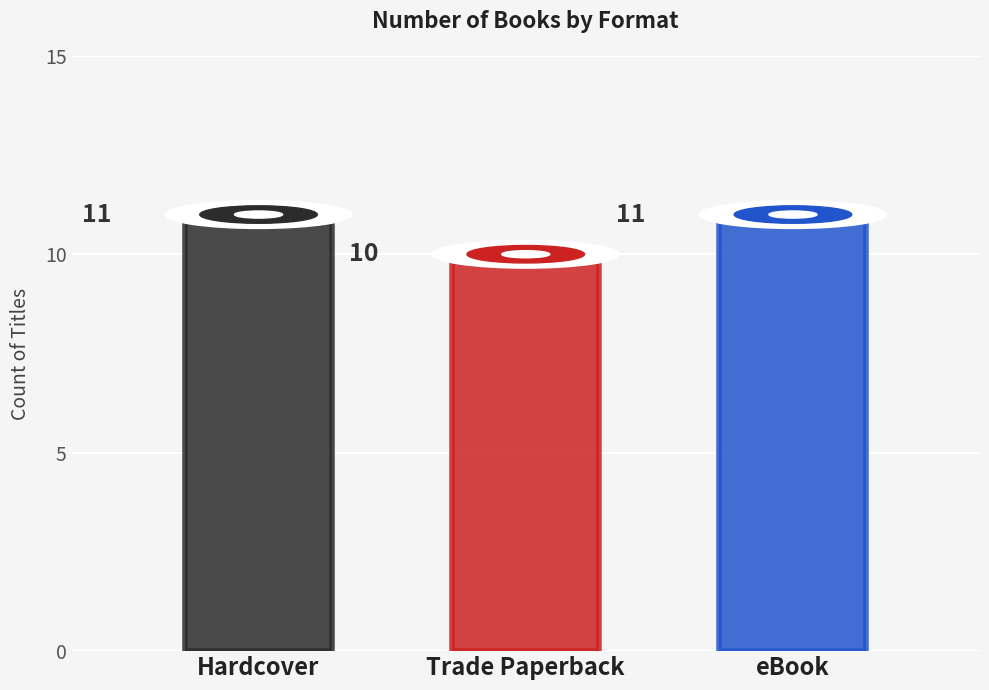

Rank the categories by value from lowest to highest.

Trade Paperback, Hardcover, eBook